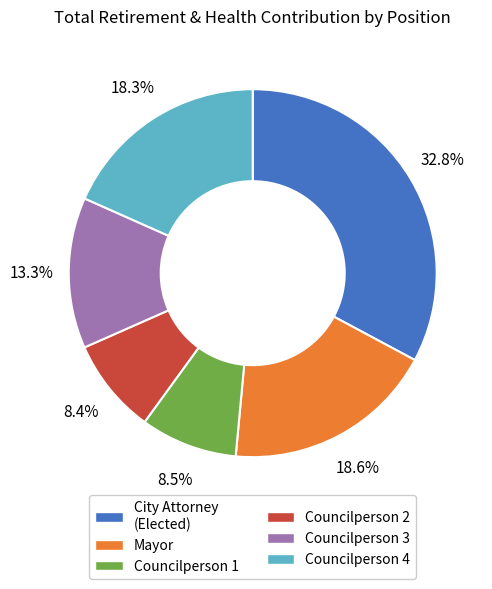

Is there any slice that represents more than half of the pie?

No